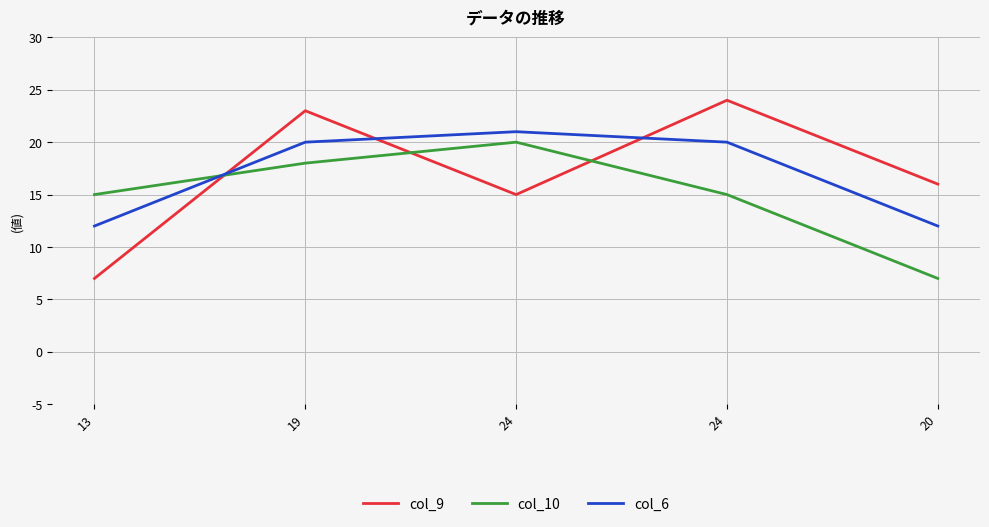

Is it true that col_9 equals 5 at 20?

False